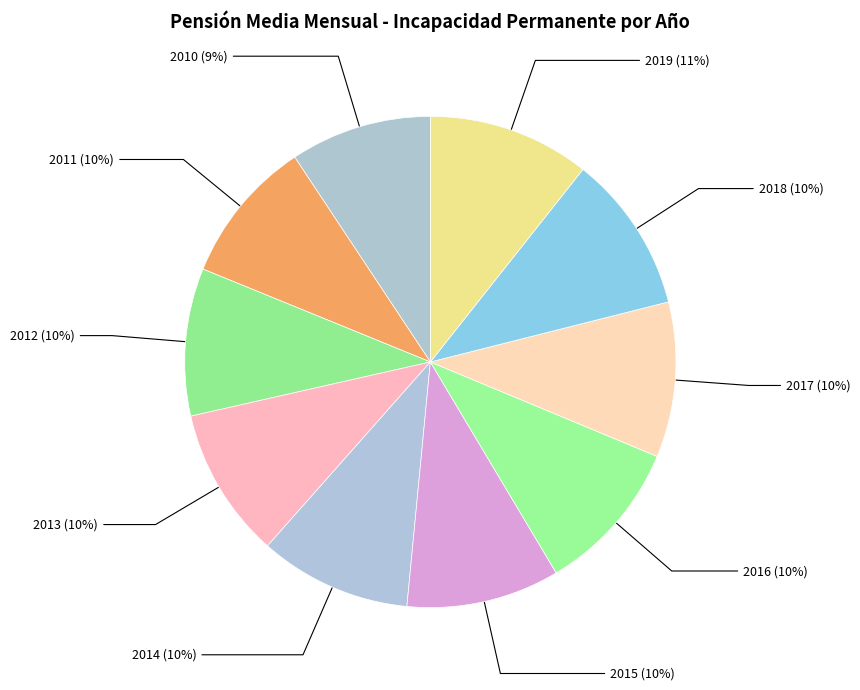

How many slices are in this pie chart?

10